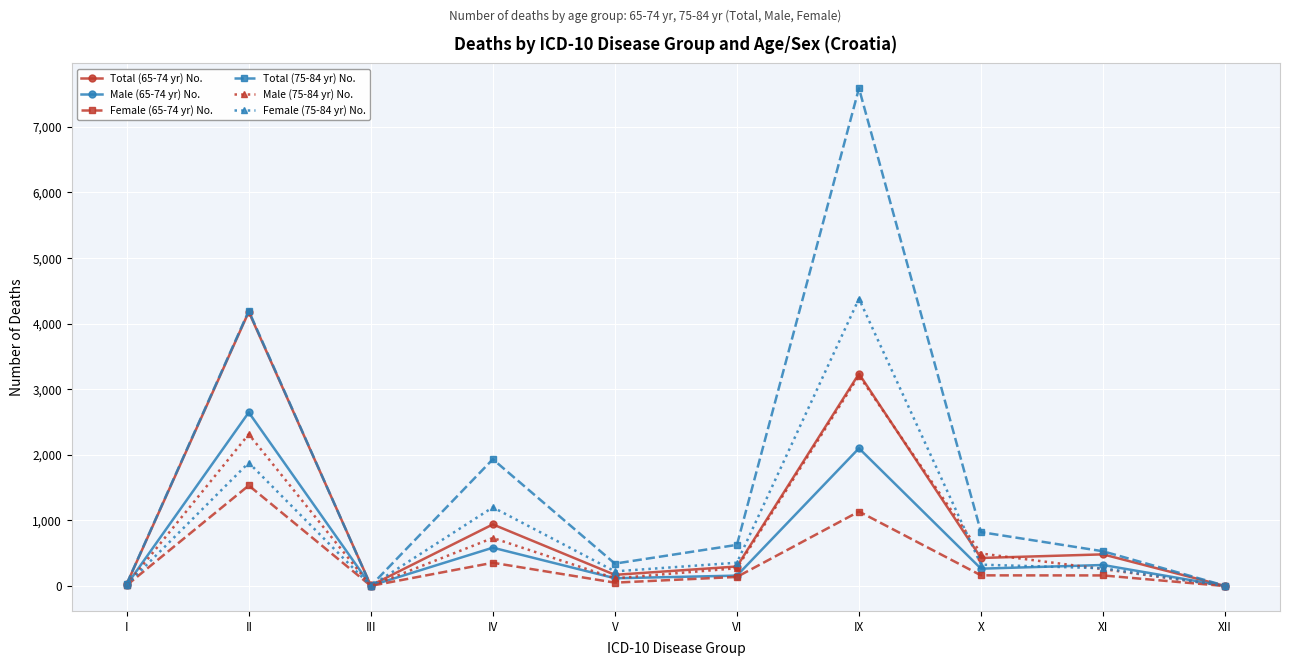

True or false: Male (65-74 yr) No. has more than 2 interior local peaks.

True